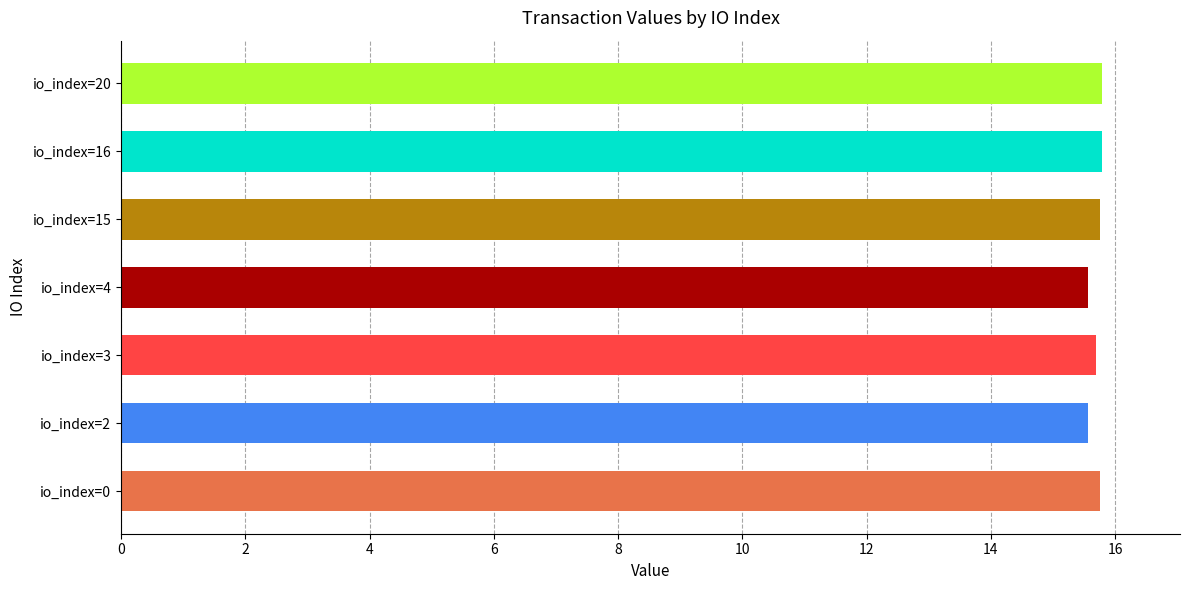

What is the sum of all values?

109.9